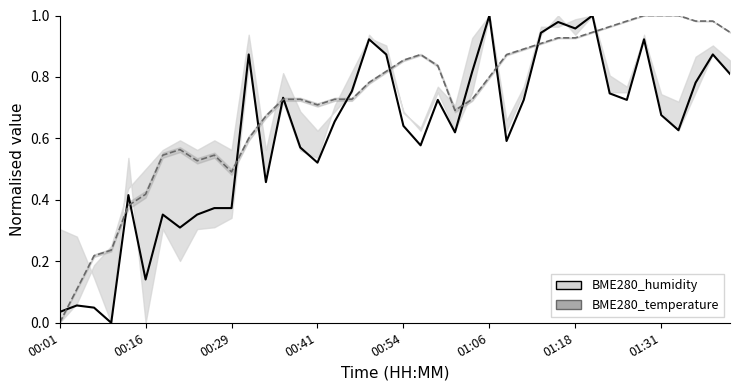

List the labels in order of BME280_temperature value, largest first.

01:28, 01:31, 01:33, 01:26, 01:36, 01:38, 01:23, 01:21, 01:41, 01:16, 01:18, 01:14, 01:11, 00:56, 01:09, 00:54, 00:59, 00:51, 01:06, 00:49, 00:36, 00:39, 00:44, 00:46, 01:04, 00:41, 01:01, 00:34, 00:31, 00:21, 00:19, 00:26, 00:24, 00:29, 00:16, 00:14, 00:08, 00:06, 00:03, 00:01